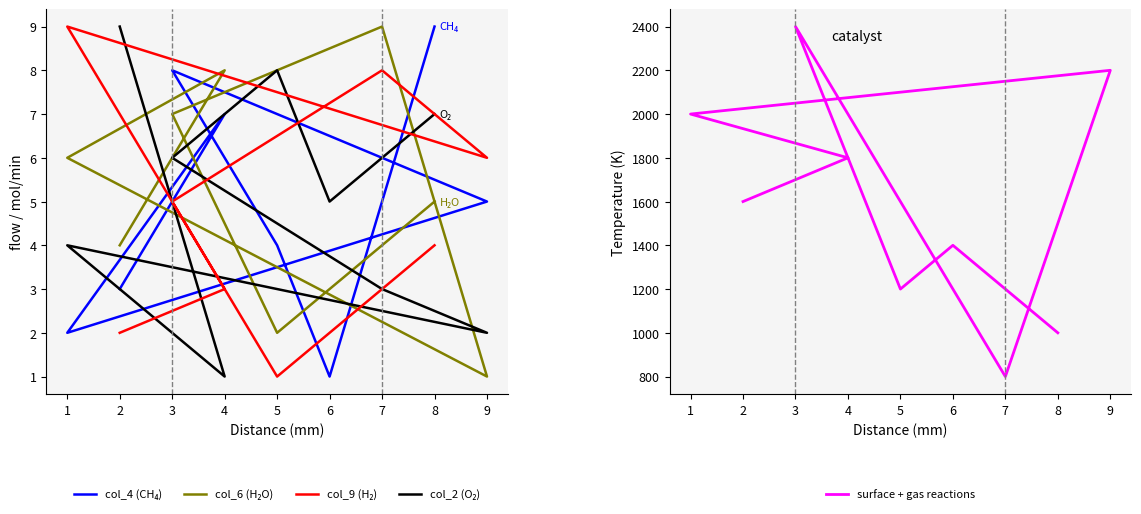

True or false: col_4 (CH₄) has more than 0 interior local peaks.

True